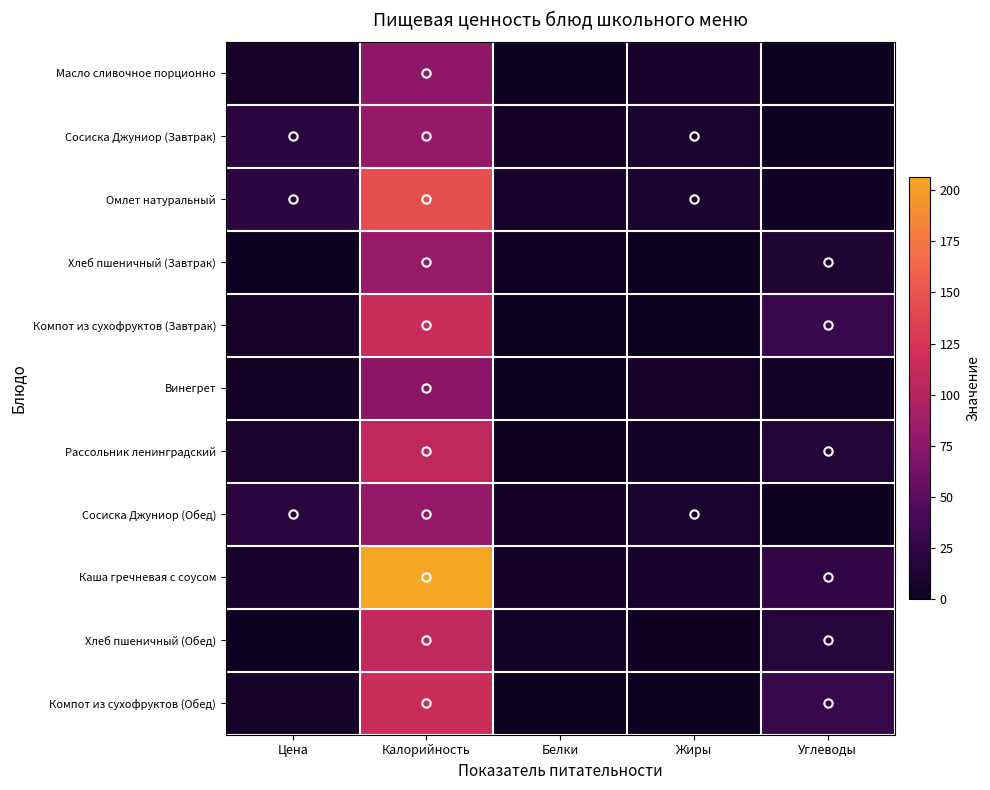

Which series has the largest range (max minus min)?

Каша гречневая с соусом